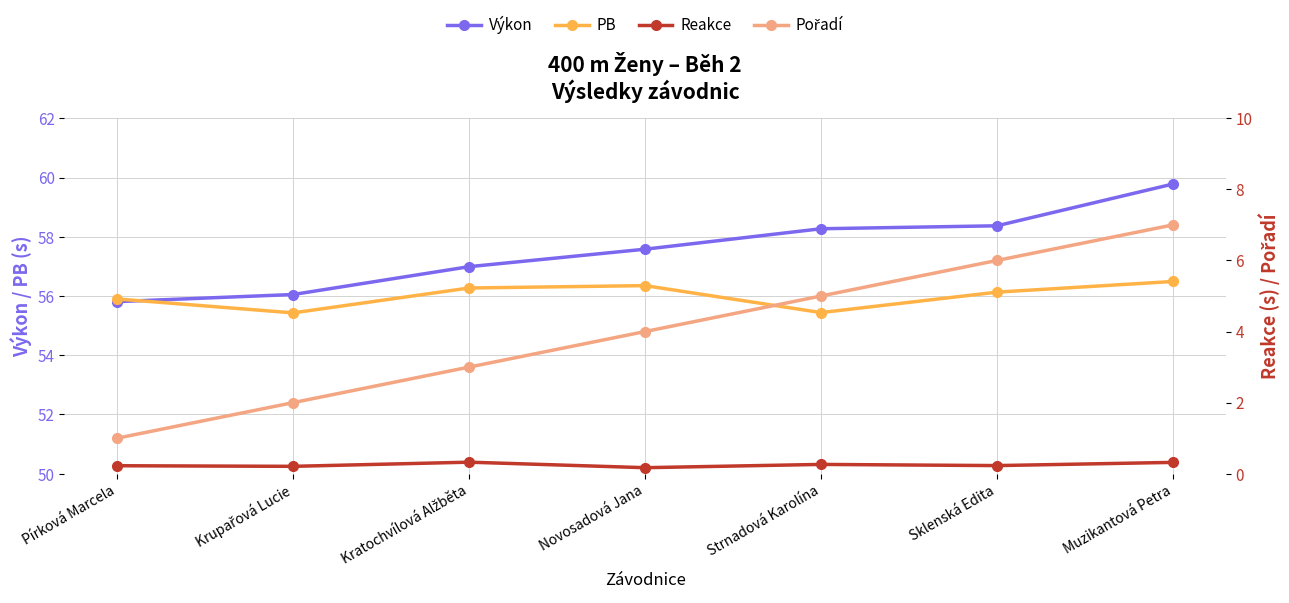

What is the approximate value of Pořadí at Krupařová Lucie?

2.0